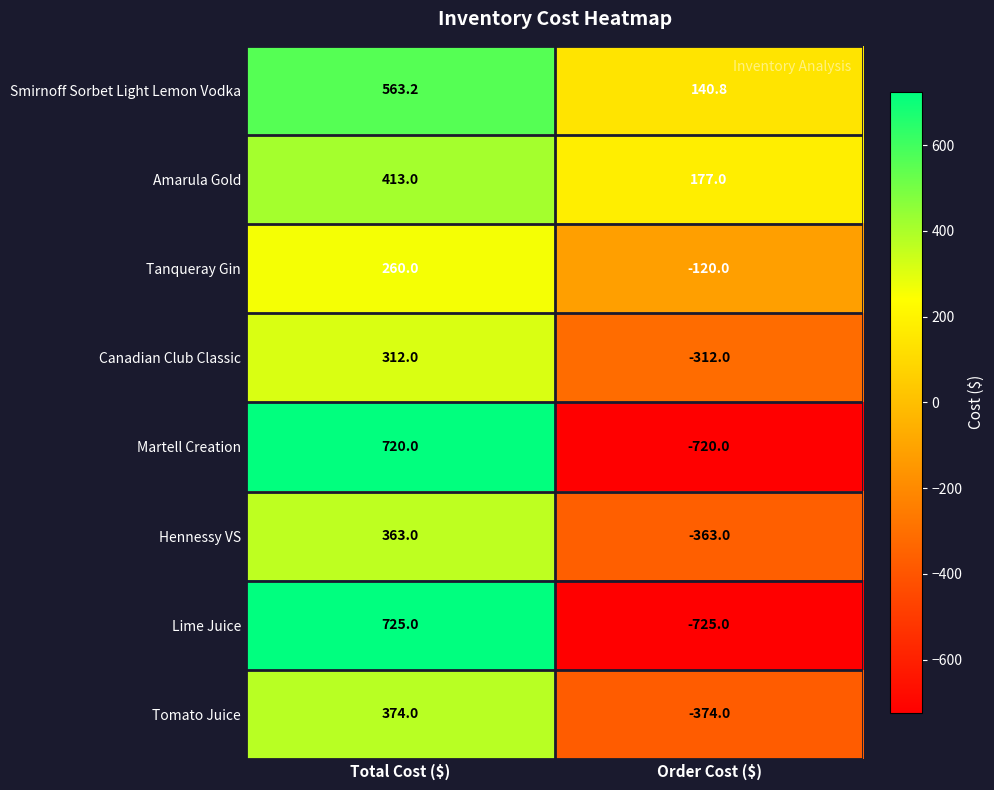

Which series has the largest total across all categories?

Smirnoff Sorbet Light Lemon Vodka